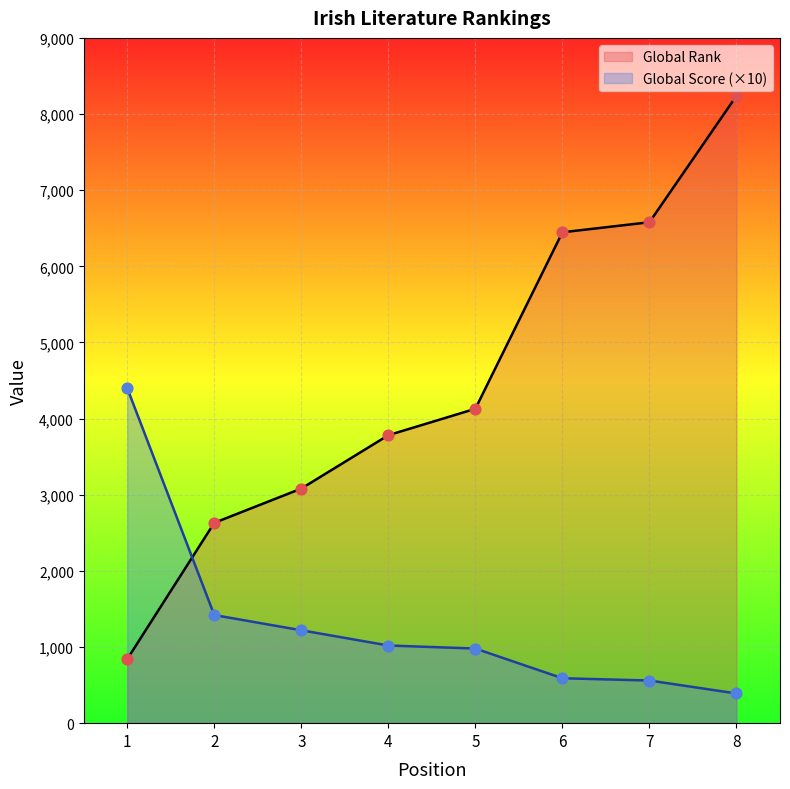

Is the value of Global Score at 4 greater than the value of Global Rank at 2?

No